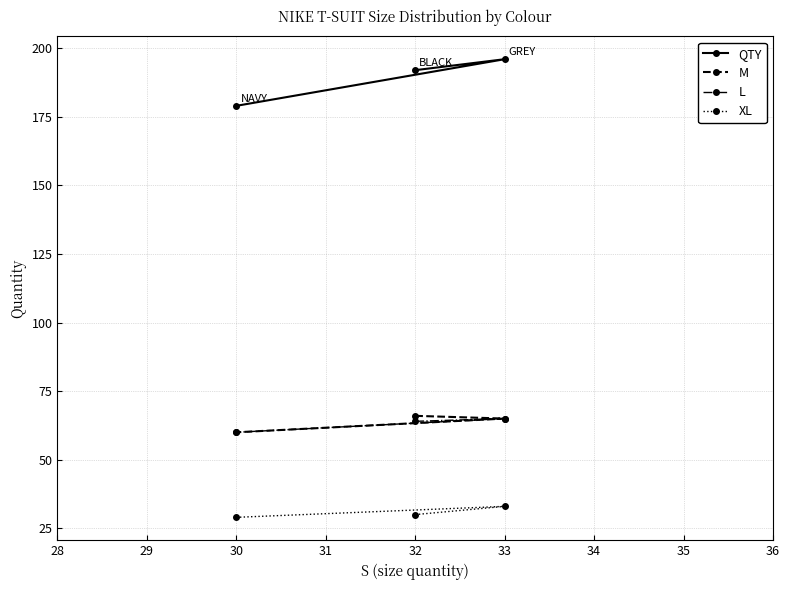

Is this an area chart (filled region under the line)?

No